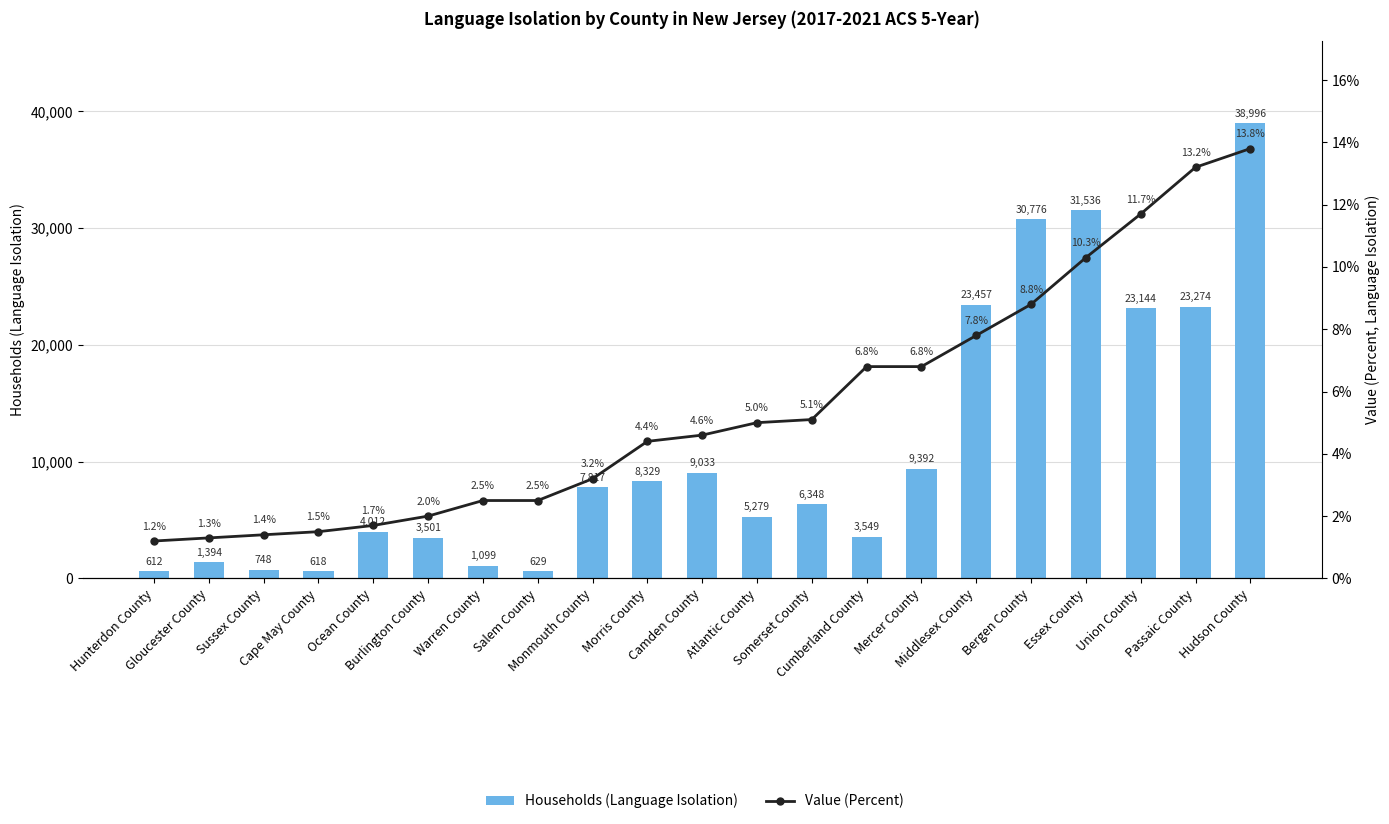

What is the sum of all Value (Percent) values?

115.6